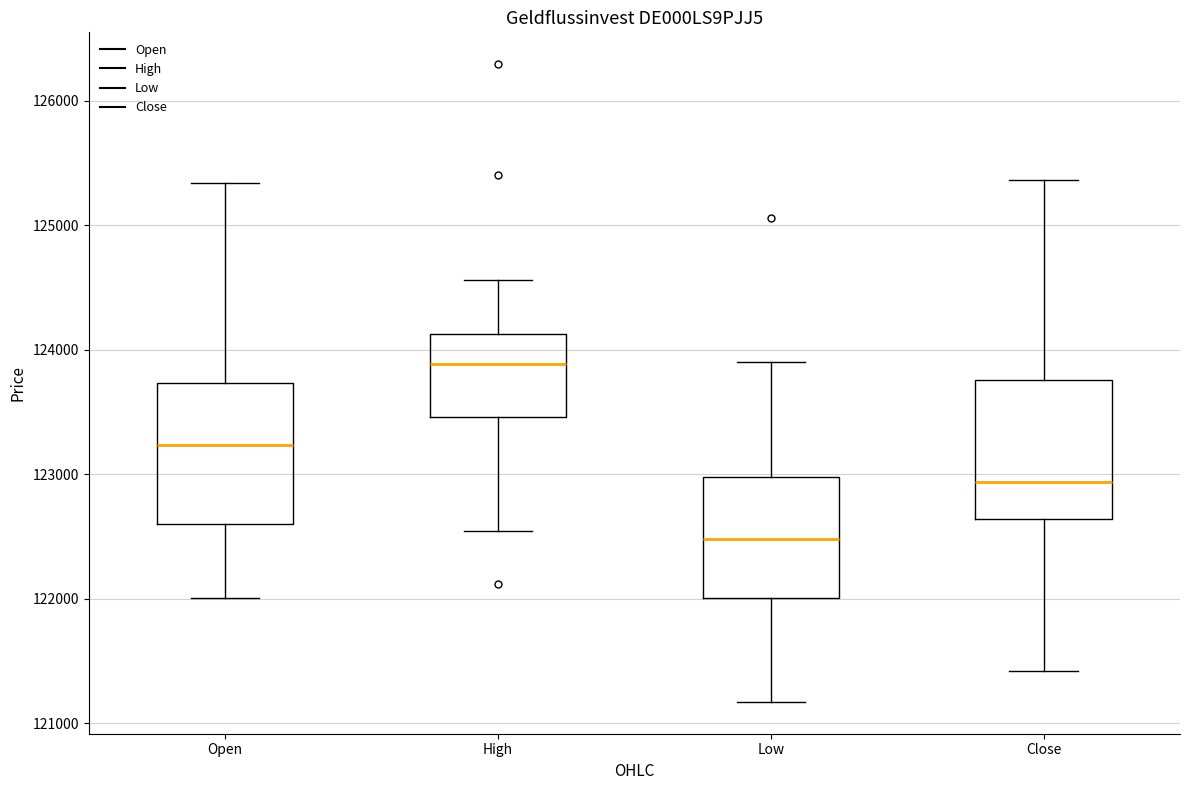

Where does the median line of the box for Close sit on the y-axis? The values are not printed on the chart, so give them approximately, as read against the axis.

122900